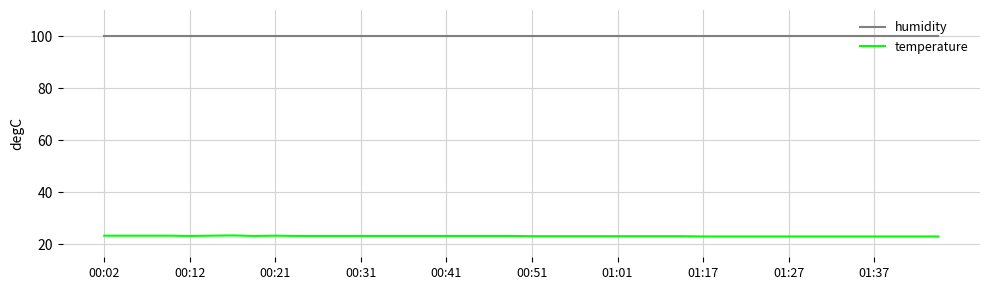

How many lines are shown in the chart?

2